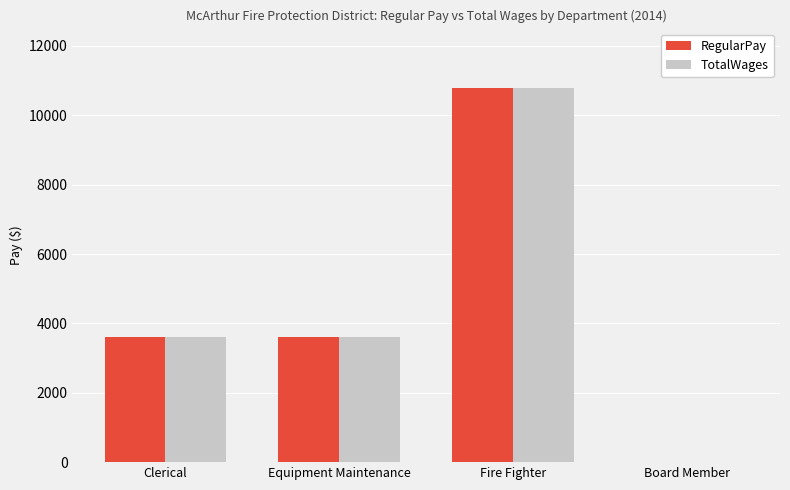

At which category is the sum across all series the highest?

Fire Fighter